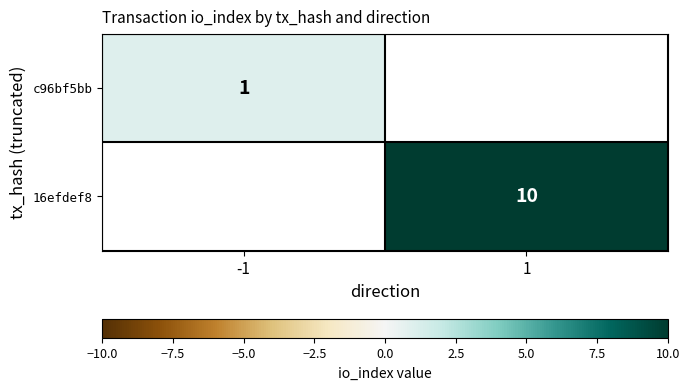

Is the value of c96bf5bb at -1 greater than the value of 16efdef8 at 1?

No